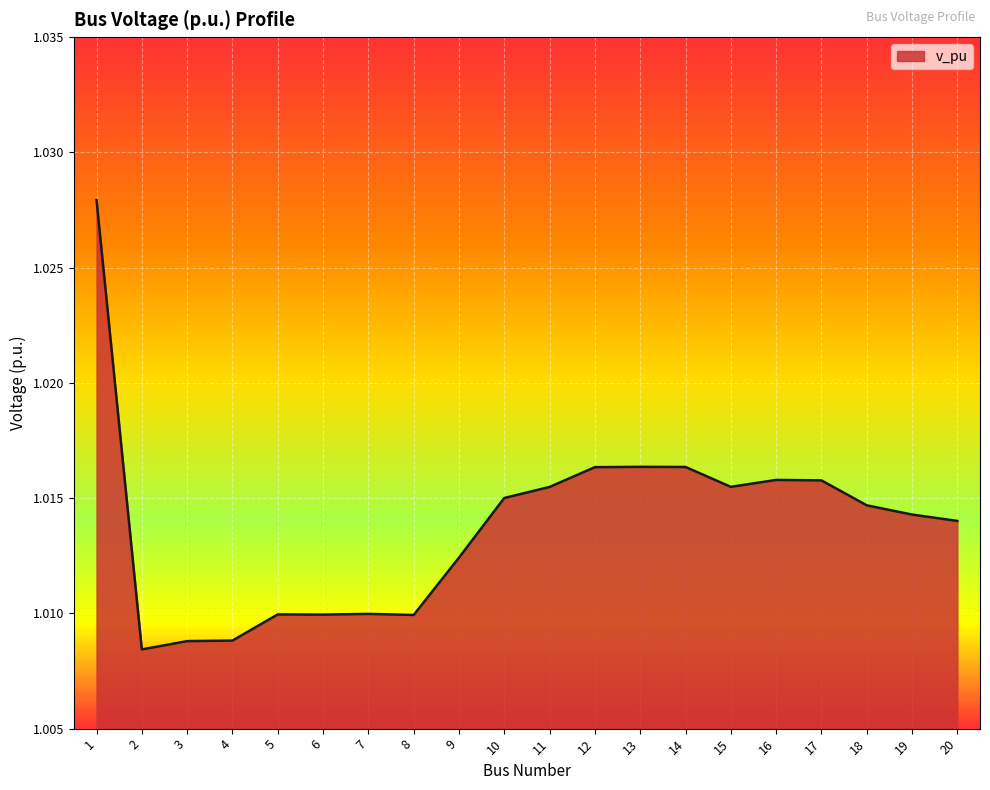

The chart shows a value of 0.3 at 5. True or false?

False